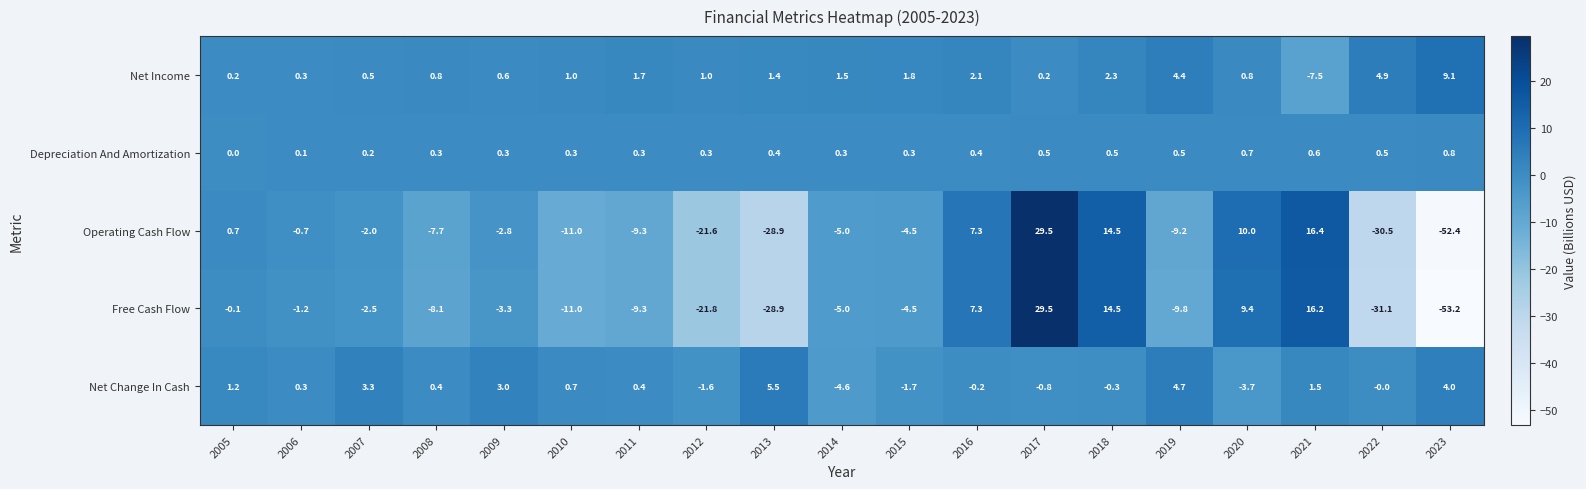

What is the difference between the highest and lowest values at 2007?

5.8